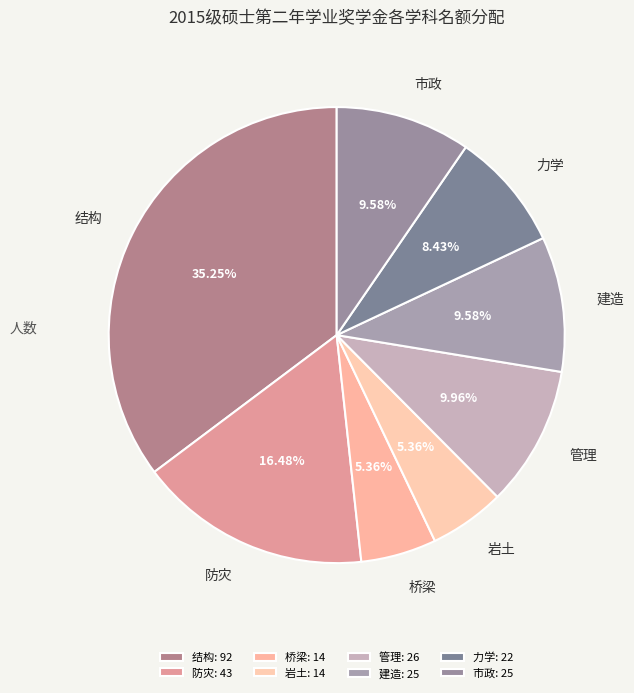

To the nearest percent, what is the combined percentage of 力学 and 结构?

44%